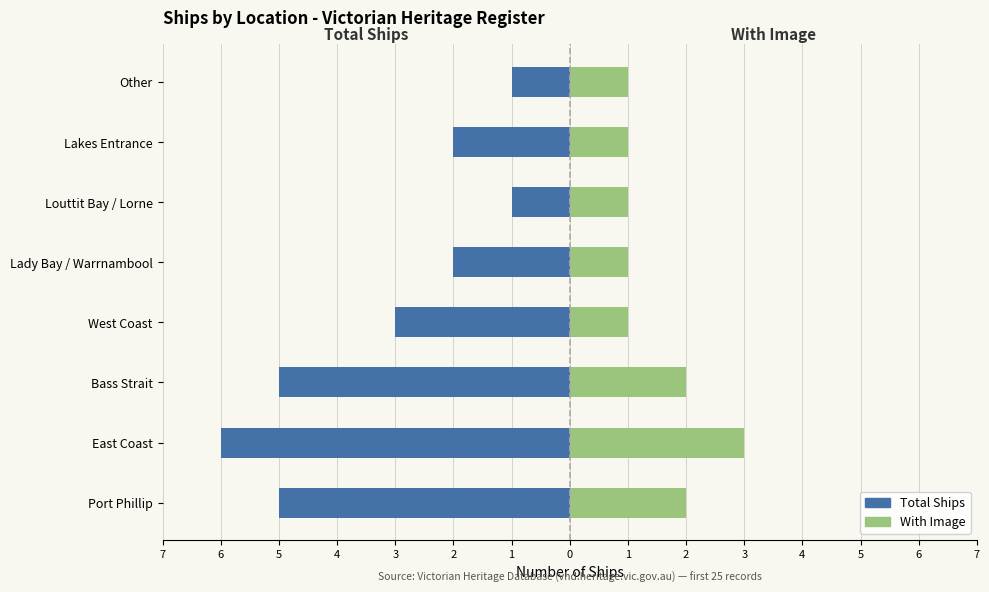

Which series has the widest spread of values?

Total Ships